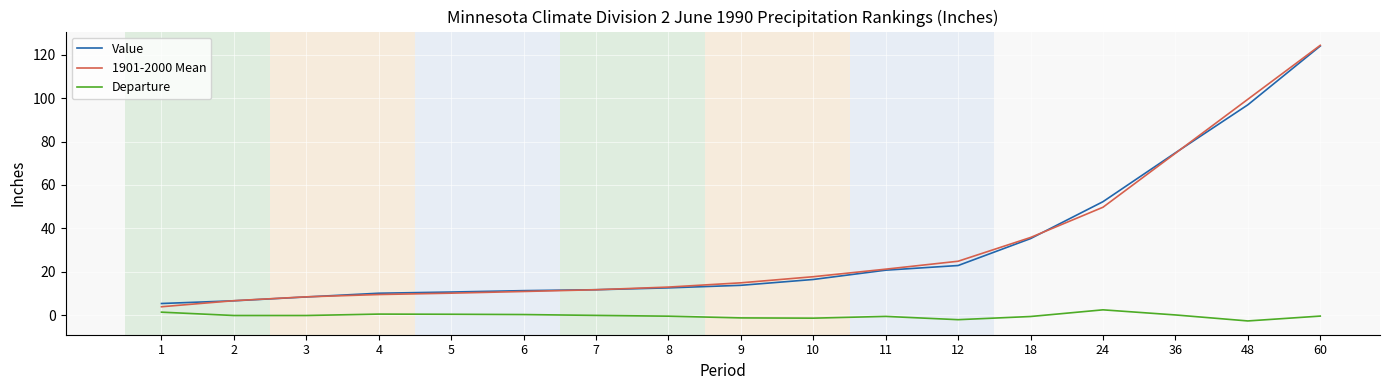

True or false: 1901-2000 Mean has a value of 24.9 at 12.

True